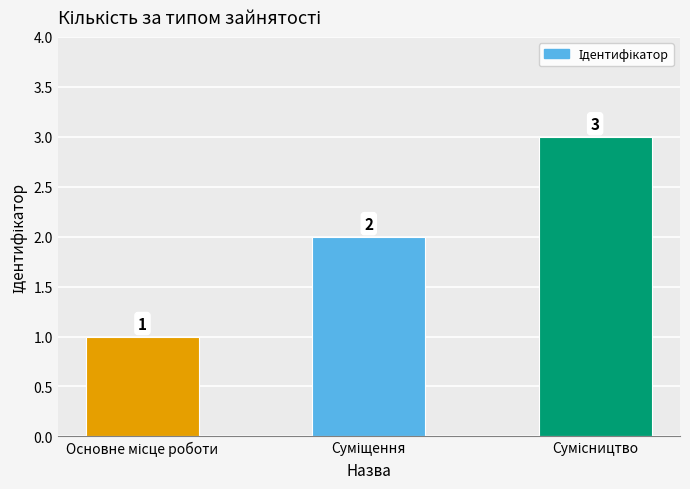

What is the sum of all values?

6